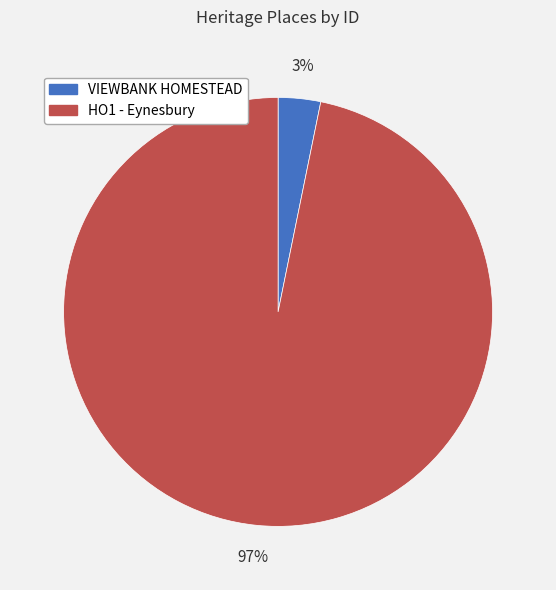

Is HO1 - Eynesbury the majority of the pie?

Yes